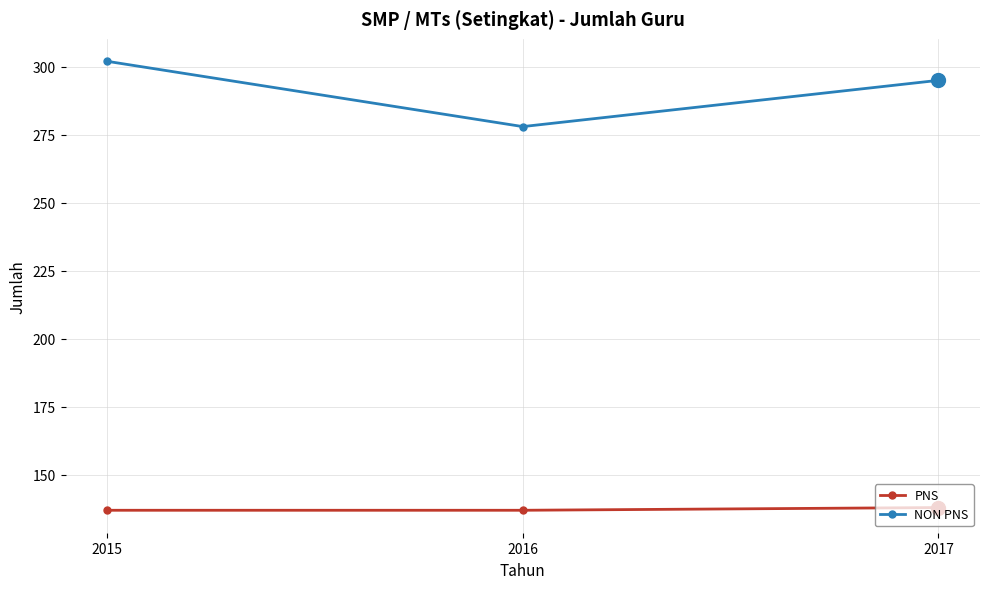

Which series has the largest total across all categories?

NON PNS